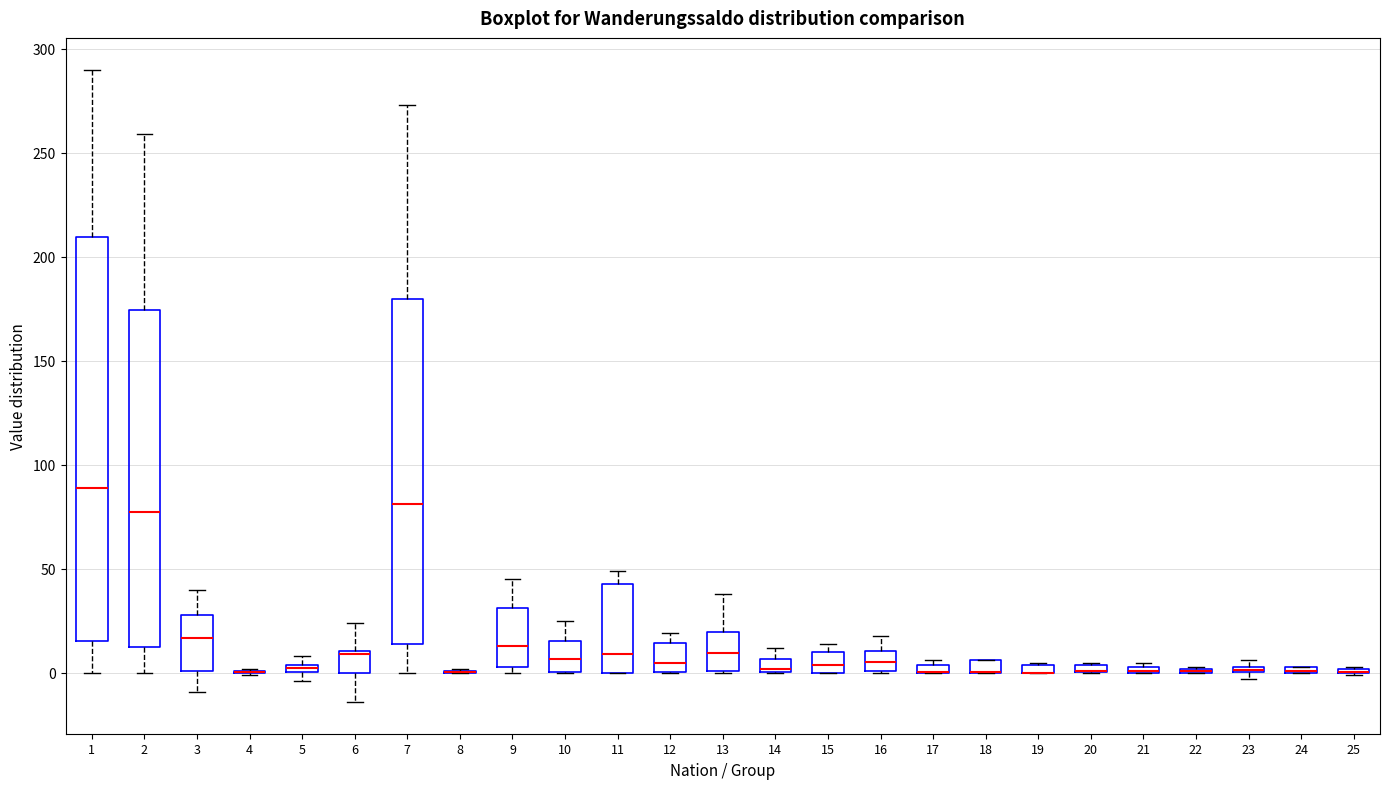

Which box is the tallest, from its lower edge to its upper edge?

1